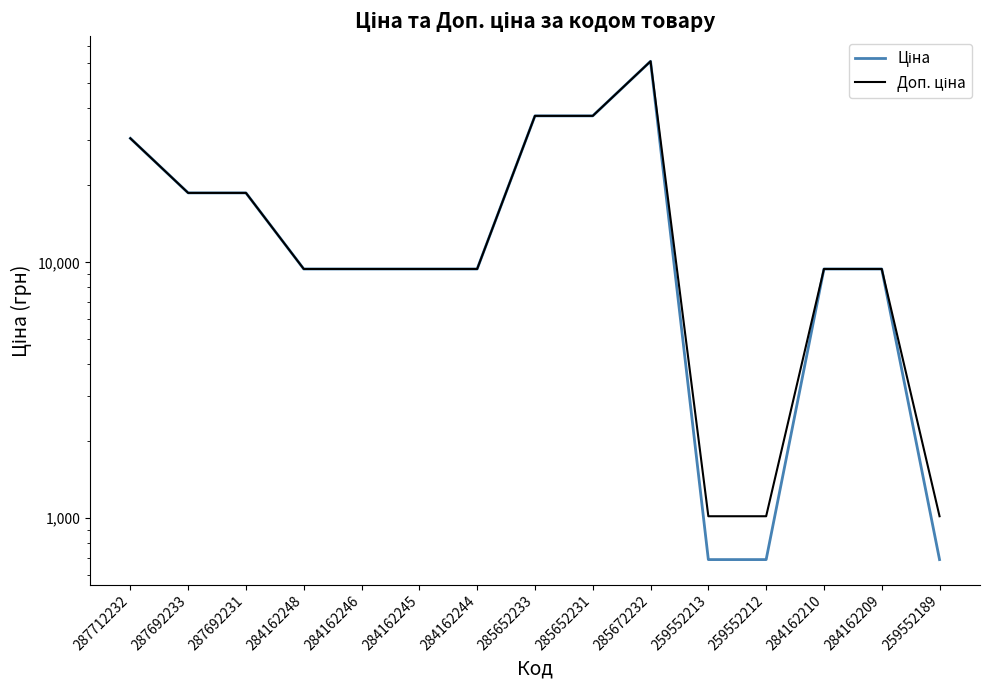

True or false: Доп. ціна has a value of 18671.5 at 287692233.

True